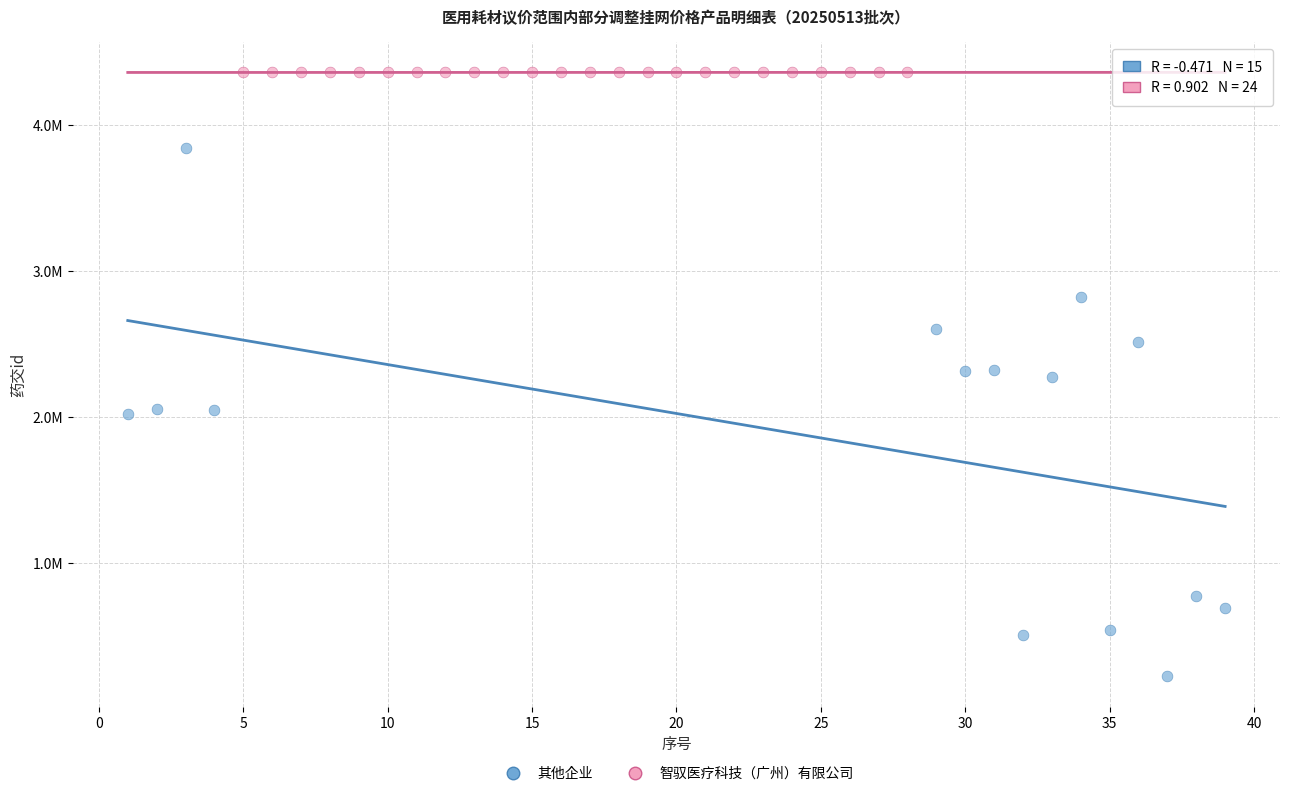

What are all the series names shown in the legend?

其他企业, 智驭医疗科技（广州）有限公司